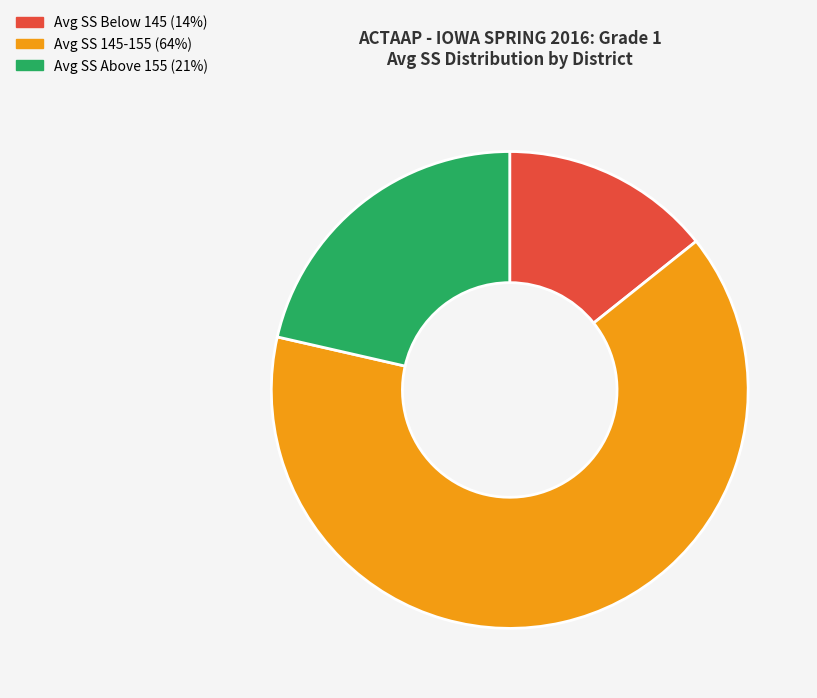

Which category has the biggest portion of the pie?

Avg SS 145-155 (64%)